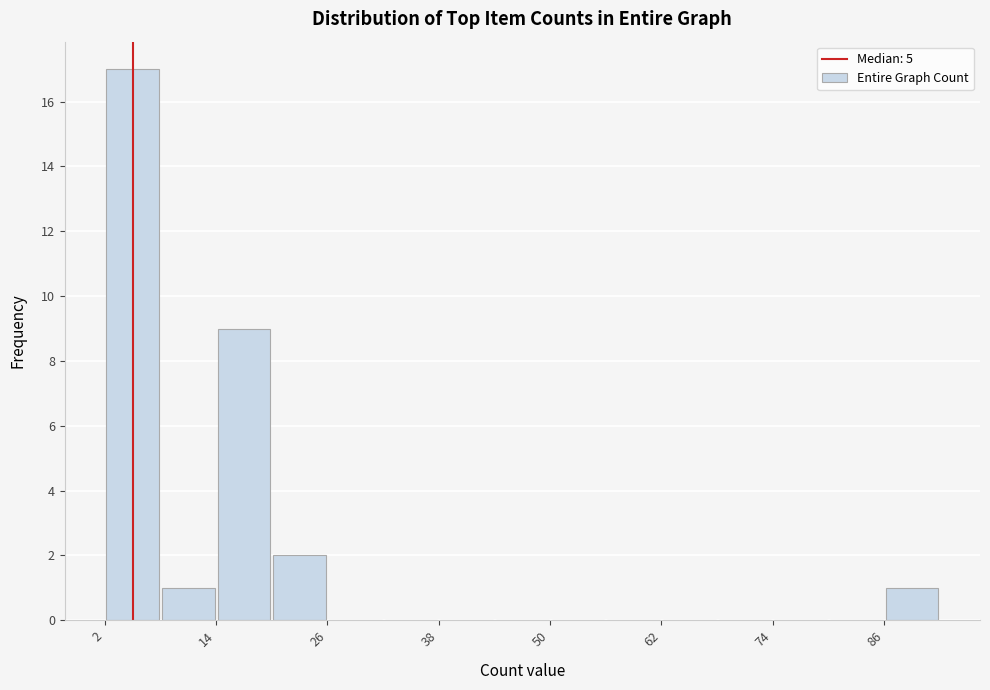

Read against the x-axis, roughly where is the centre of the tallest bar?

6